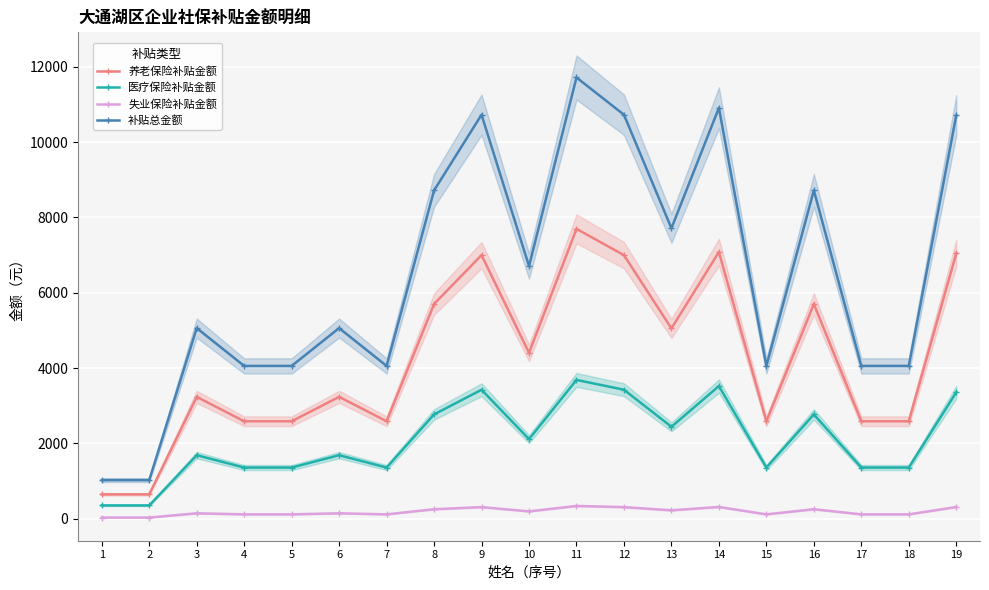

List the labels in order of 补贴总金额 value, largest first.

11, 14, 9, 12, 19, 8, 16, 13, 10, 3, 6, 4, 5, 7, 15, 17, 18, 1, 2